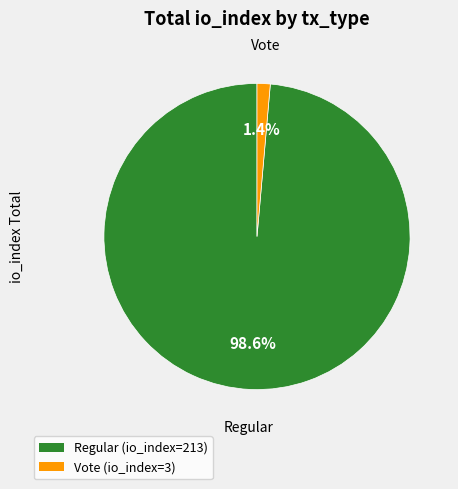

To the nearest percent, what is the average slice percentage?

50%